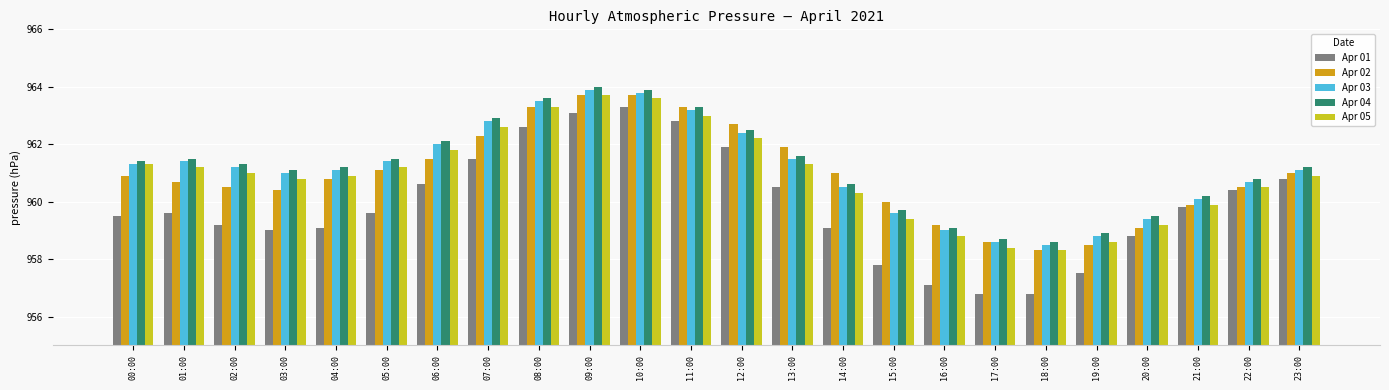

Which category has the lowest value in the Apr 05 series?

18:00